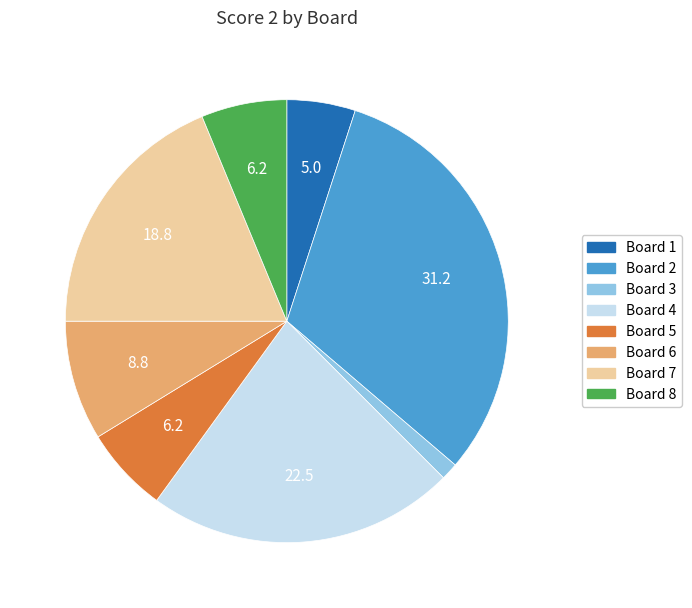

Count the number of slices in the pie.

8